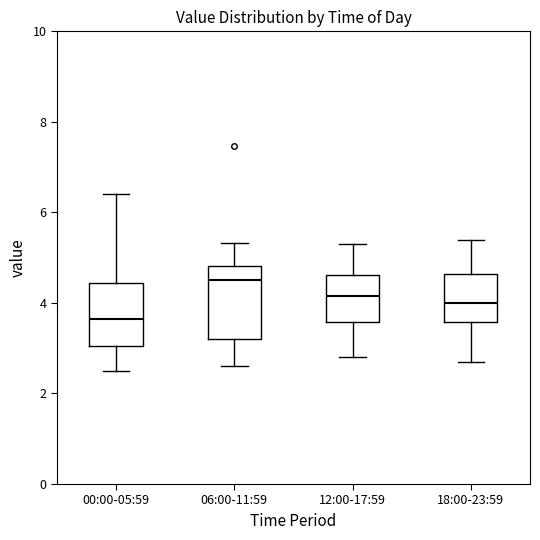

Reading left to right, read every box against the y-axis: the position of its median line, the range the box covers, and the ends of its whiskers. The values are not printed on the chart, so give them approximately, as read against the axis.

00:00-05:59: median 3.6, box 3.0 to 4.4, whiskers 2.6 to 6.4
06:00-11:59: median 4.6, box 3.2 to 4.8, whiskers 2.6 to 5.4
12:00-17:59: median 4.2, box 3.6 to 4.6, whiskers 2.8 to 5.4
18:00-23:59: median 4.0, box 3.6 to 4.6, whiskers 2.8 to 5.4